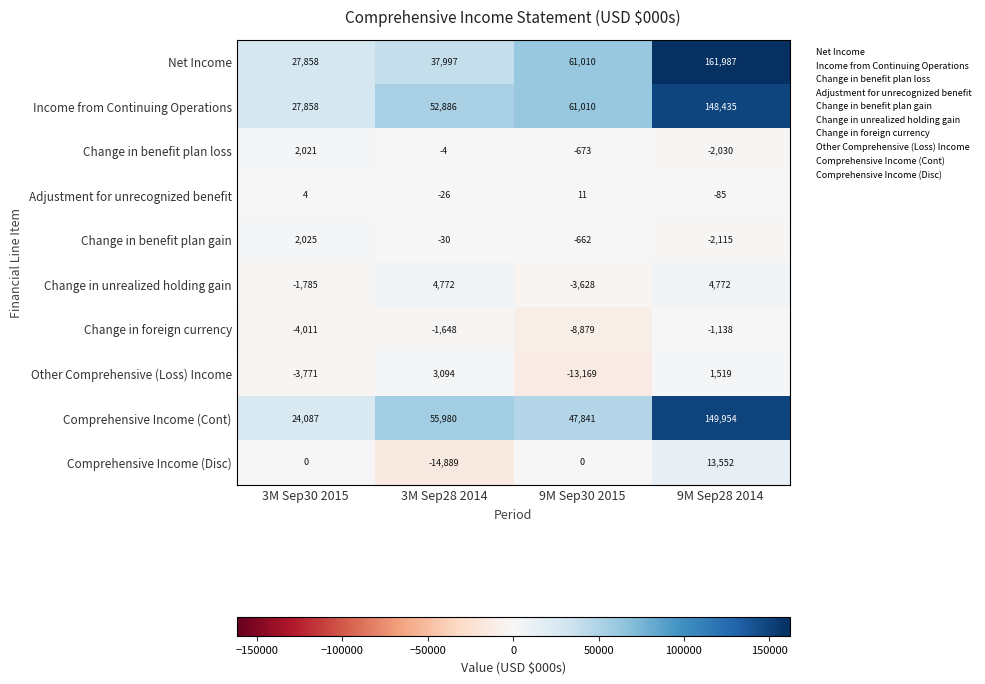

Which series has the largest range (max minus min)?

Net Income